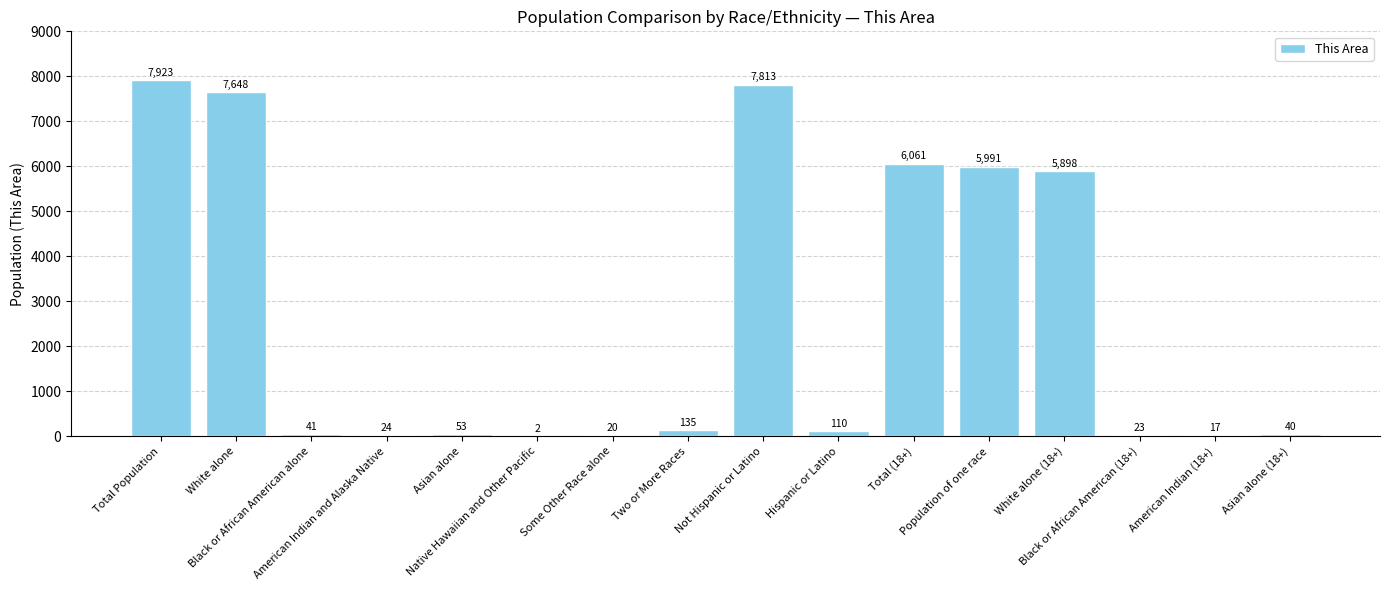

Reading left to right, what are all the values shown in this chart?

Total Population=7923	White alone=7648	Black or African American alone=41	American Indian and Alaska Native=24	Asian alone=53	Native Hawaiian and Other Pacific=2	Some Other Race alone=20	Two or More Races=135	Not Hispanic or Latino=7813	Hispanic or Latino=110	Total (18+)=6061	Population of one race=5991	White alone (18+)=5898	Black or African American (18+)=23	American Indian (18+)=17	Asian alone (18+)=40